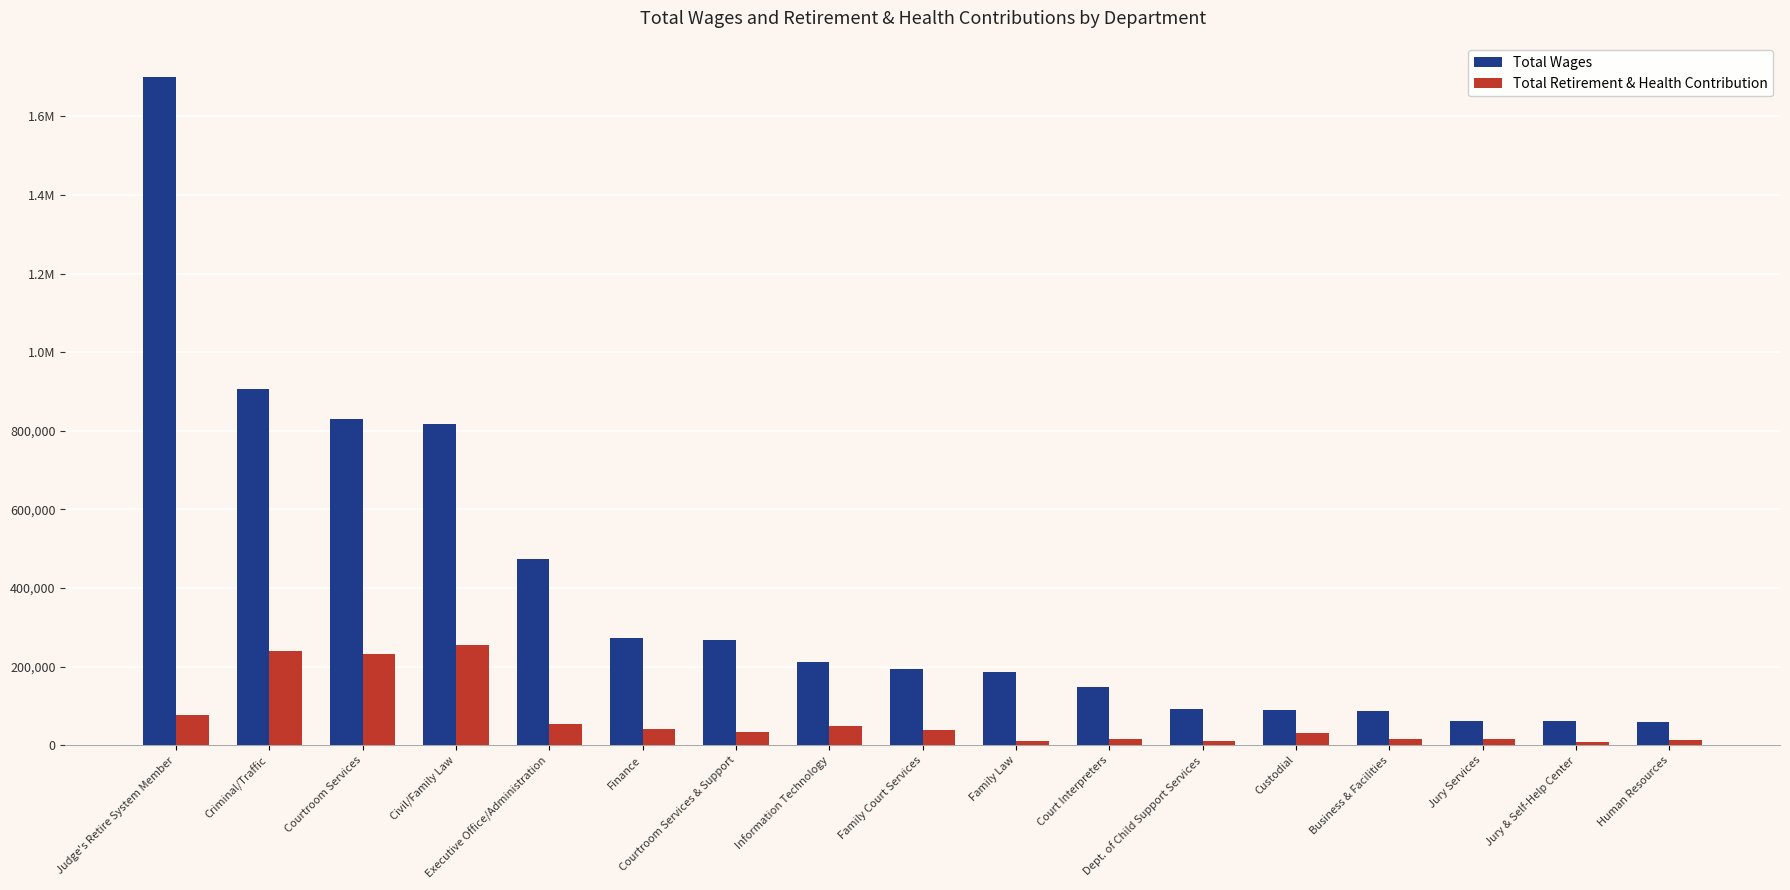

What is the spread (max minus min) of values at Custodial?

58246